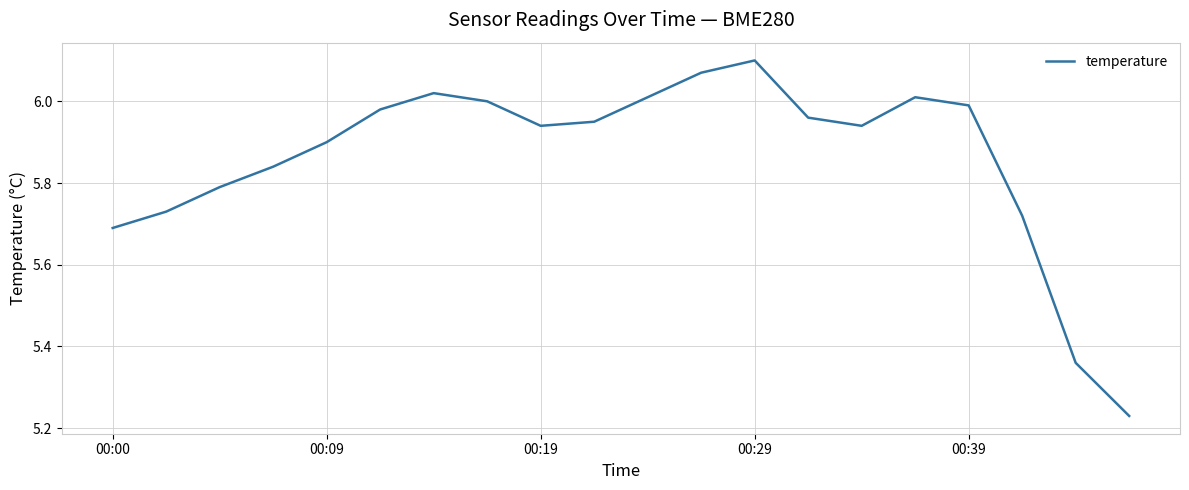

How many interior local peaks (higher than both neighbors) does the data have?

3